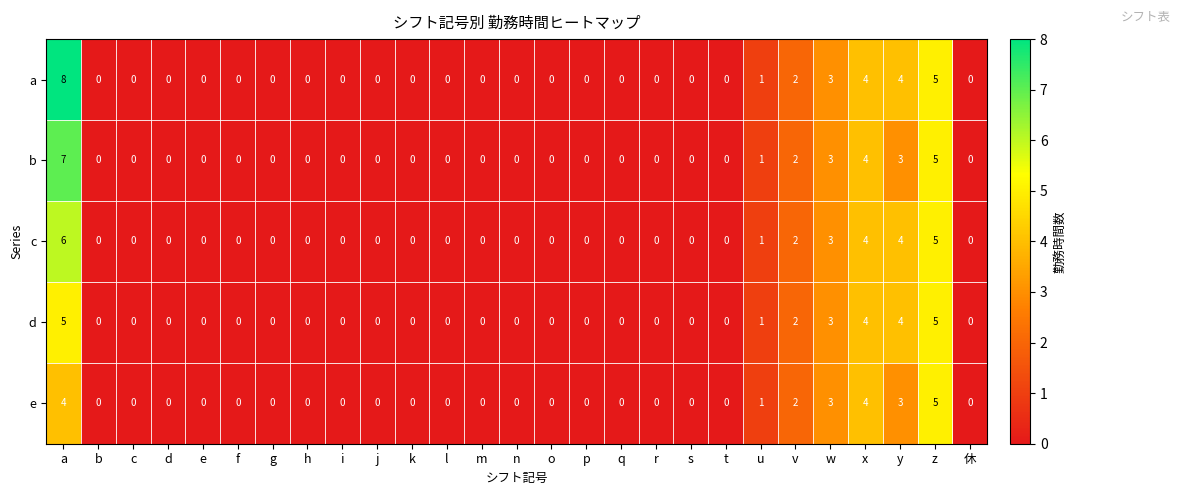

Which label corresponds to the largest value in the chart?

a